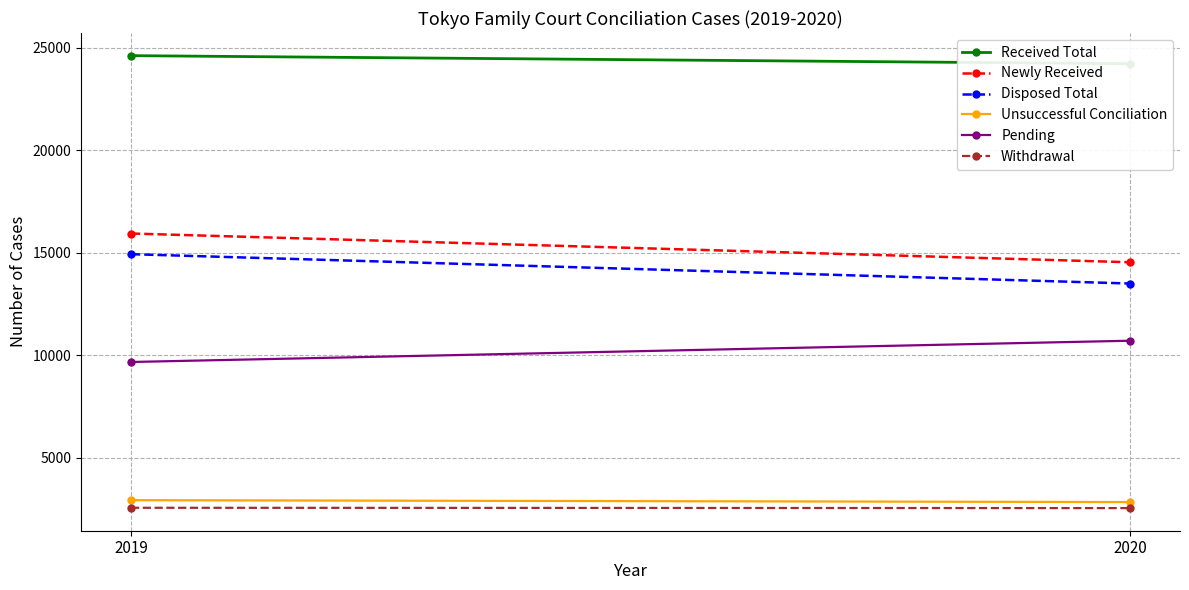

What is the value of the Newly Received point at the 2nd from the left?

14543